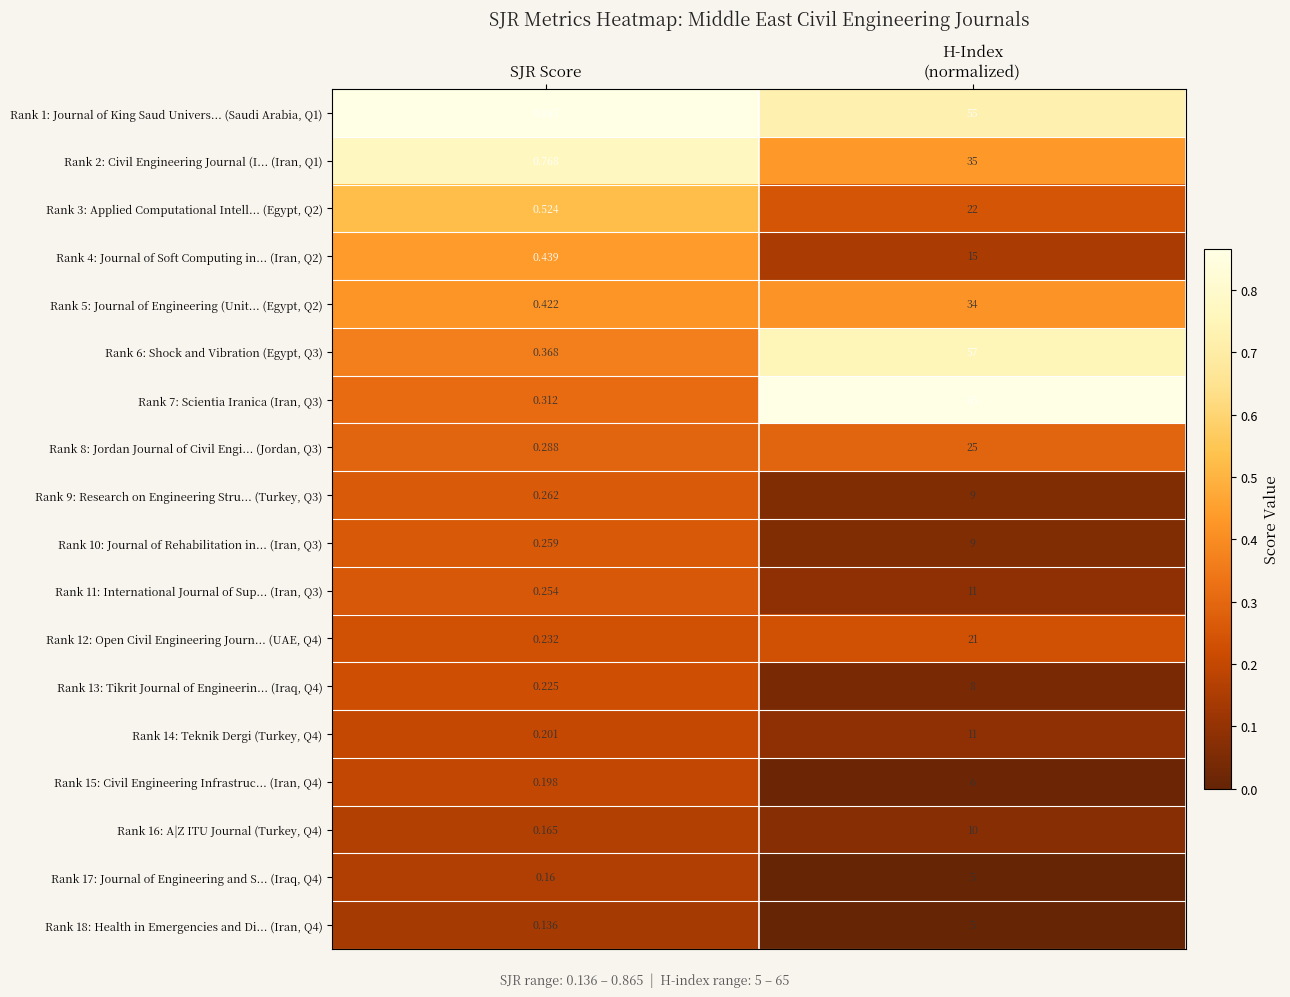

Where is Rank 7: Scientia Iranica (Iran, Q3) nearest to the value 32?

SJR Score